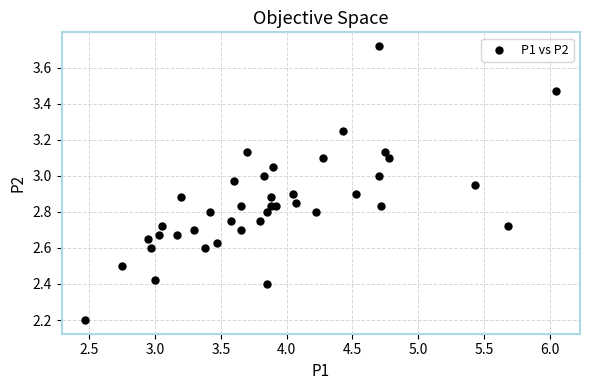

What Y value in the scatter plot is closest to 2?

2.2